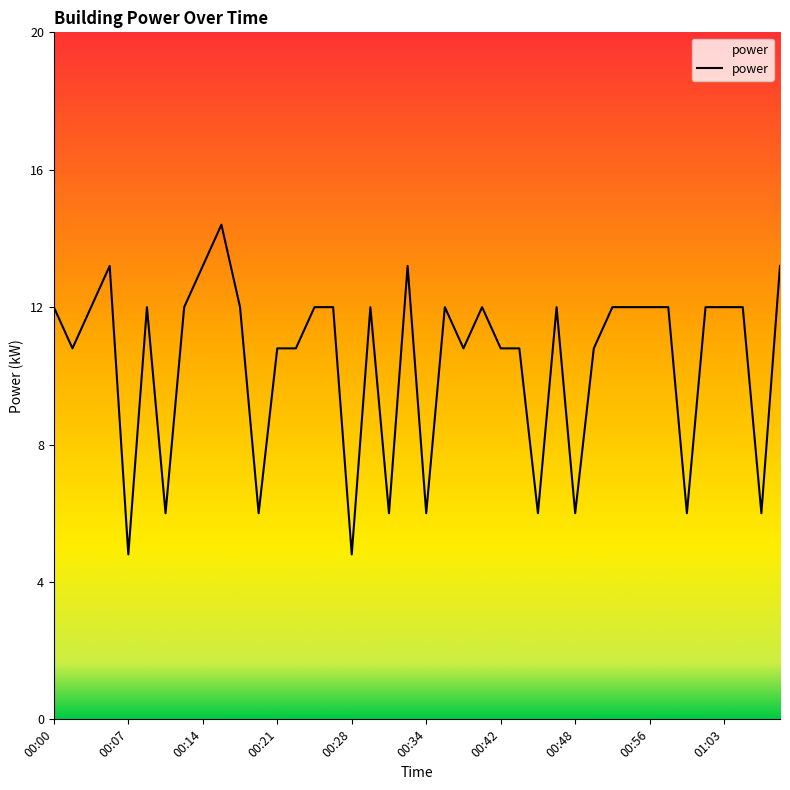

What is the smallest value displayed?

4.8